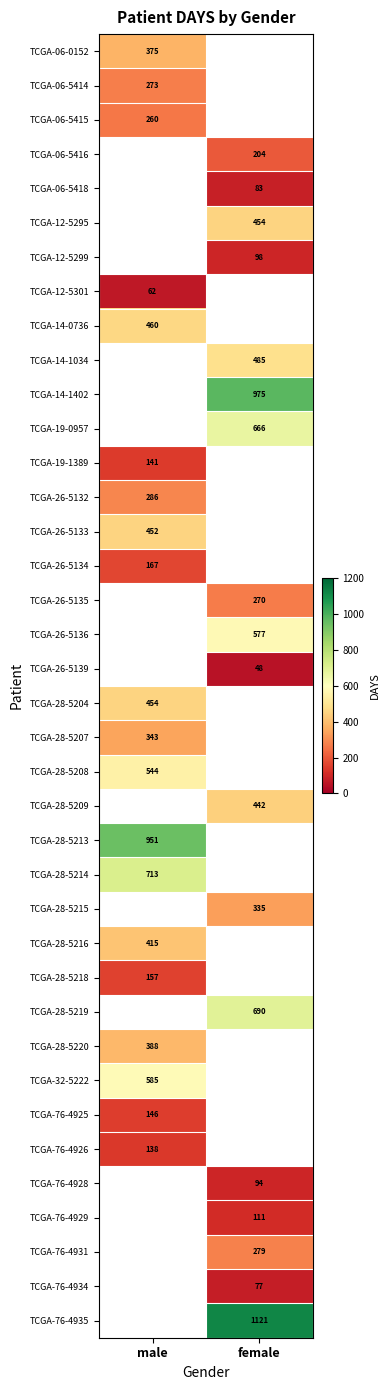

True or false: TCGA-26-5139 has a value of 48 at female.

True